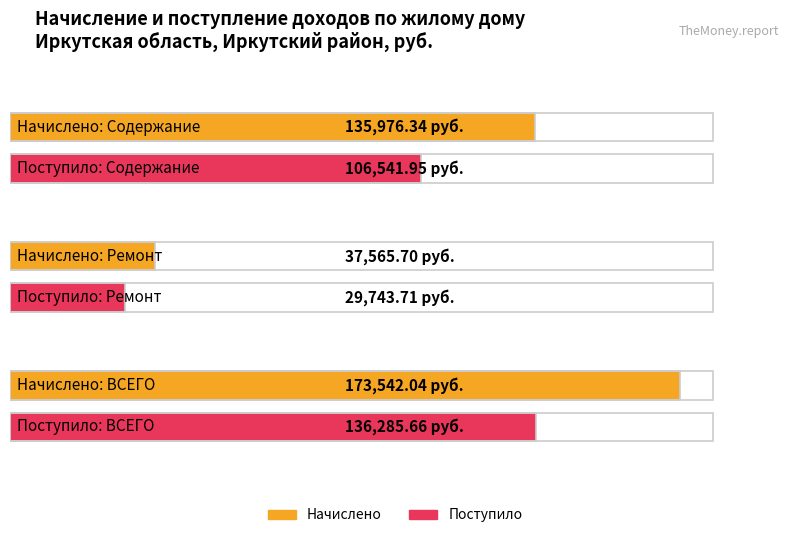

What is the minimum value shown in the chart?

29743.7